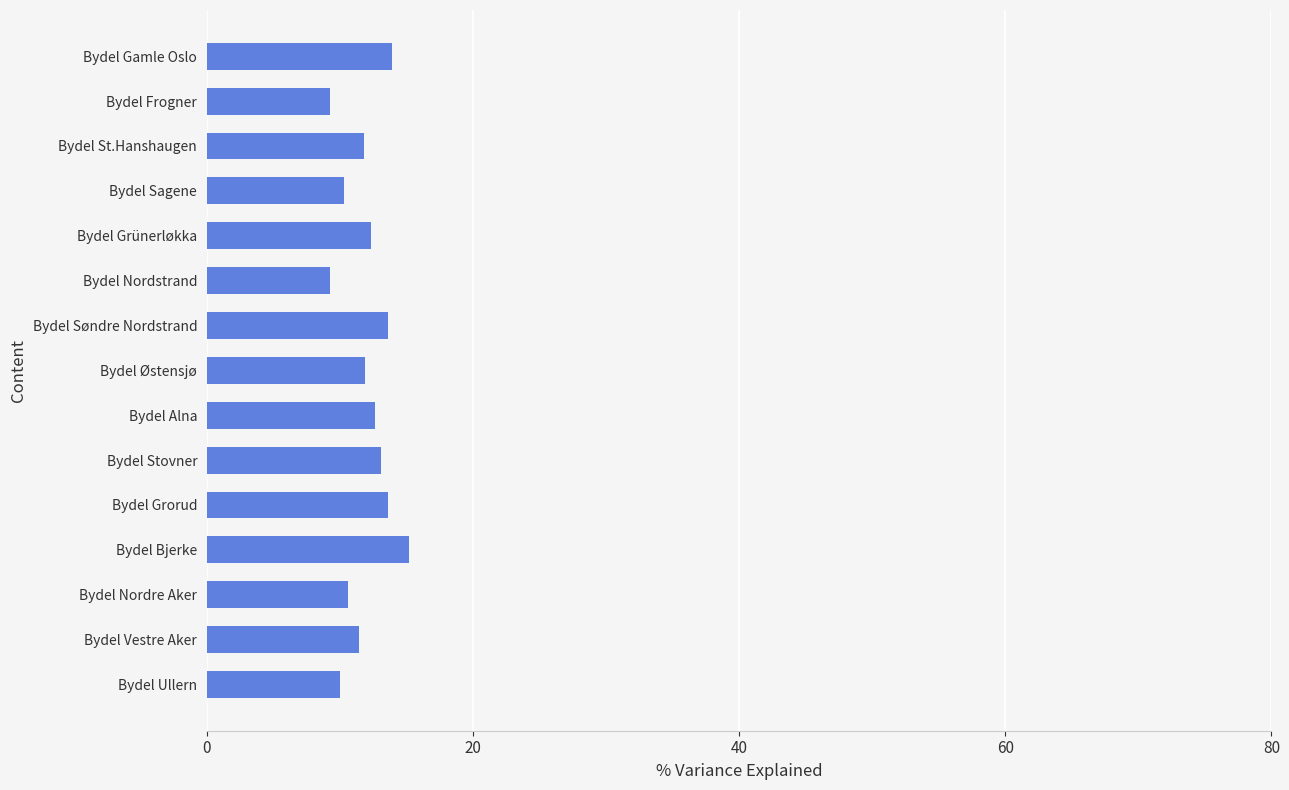

What is the ratio of the value at Bydel Gamle Oslo to the value at Bydel Sagene?

1.4